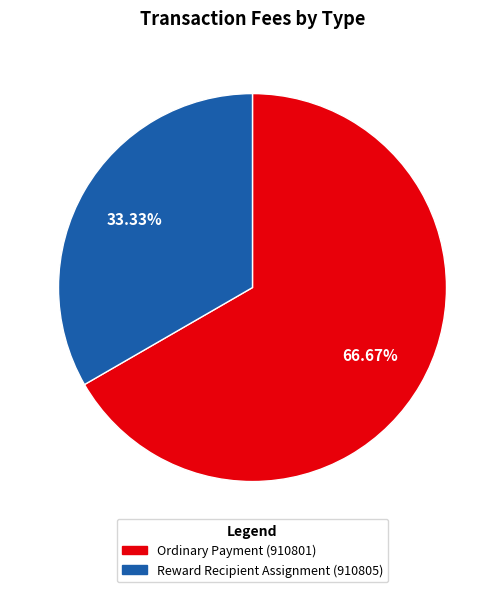

To the nearest percent, what is the difference between the largest and smallest slice percentages?

33%